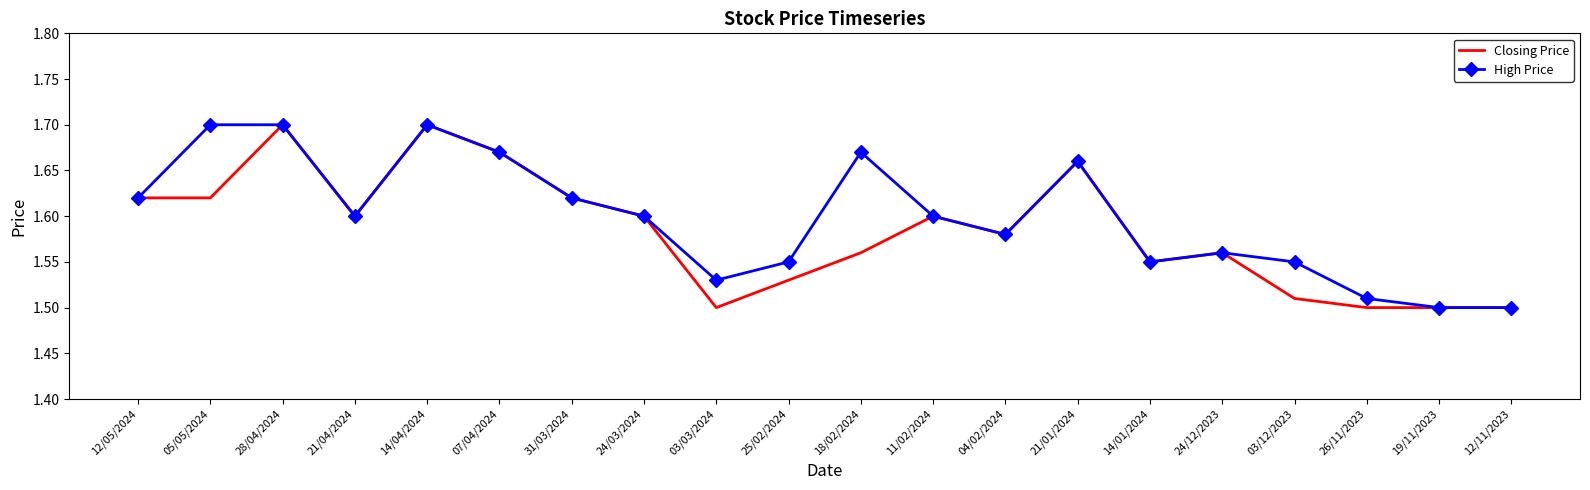

Is it true that Closing Price equals 1.6 at 18/02/2024?

True